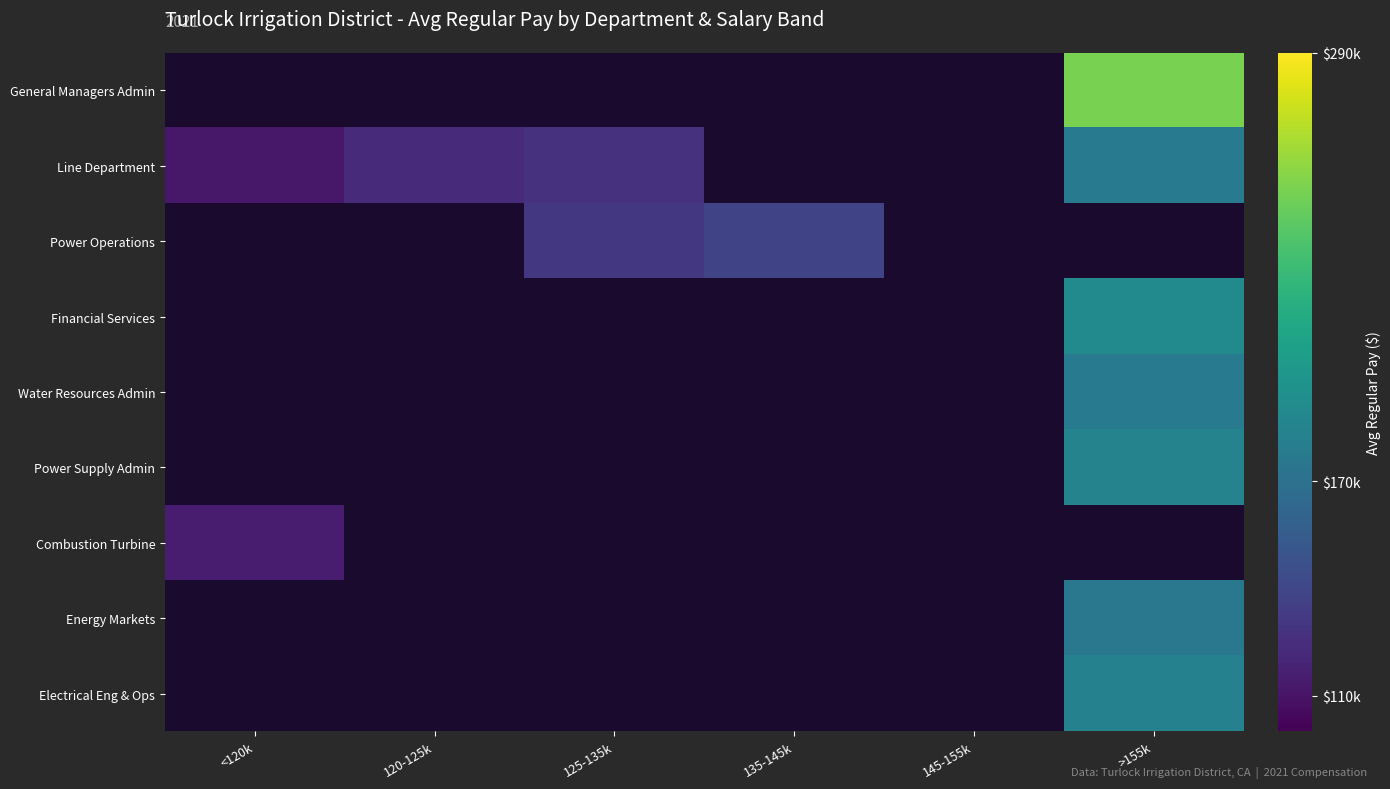

Which has a higher value, 145-155k or <120k?

<120k